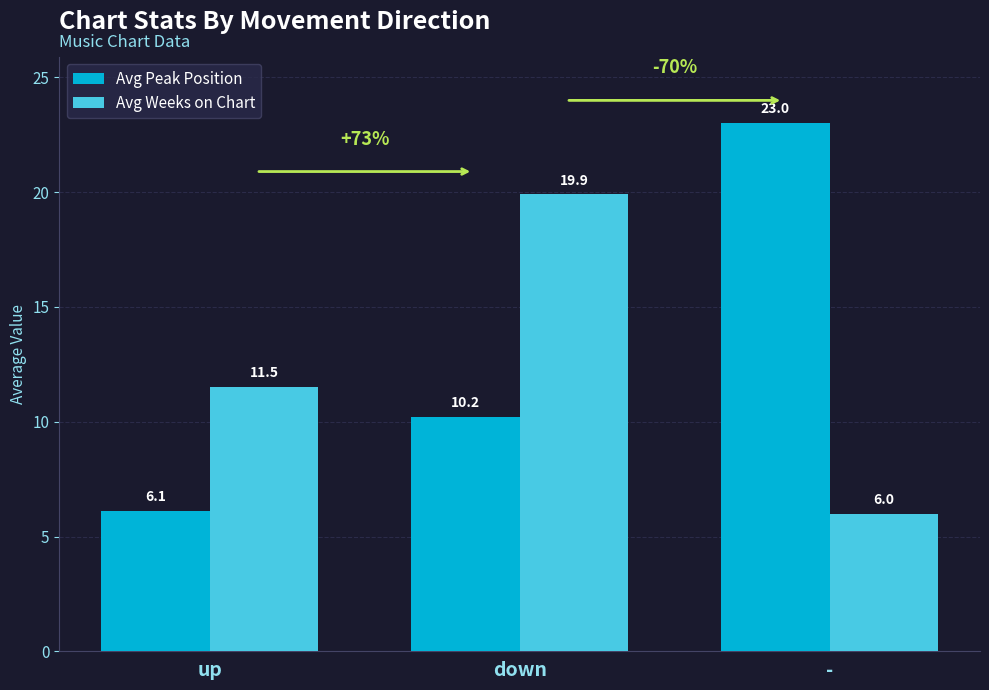

True or false: Avg Peak Position has a value of 10.2 at down.

True